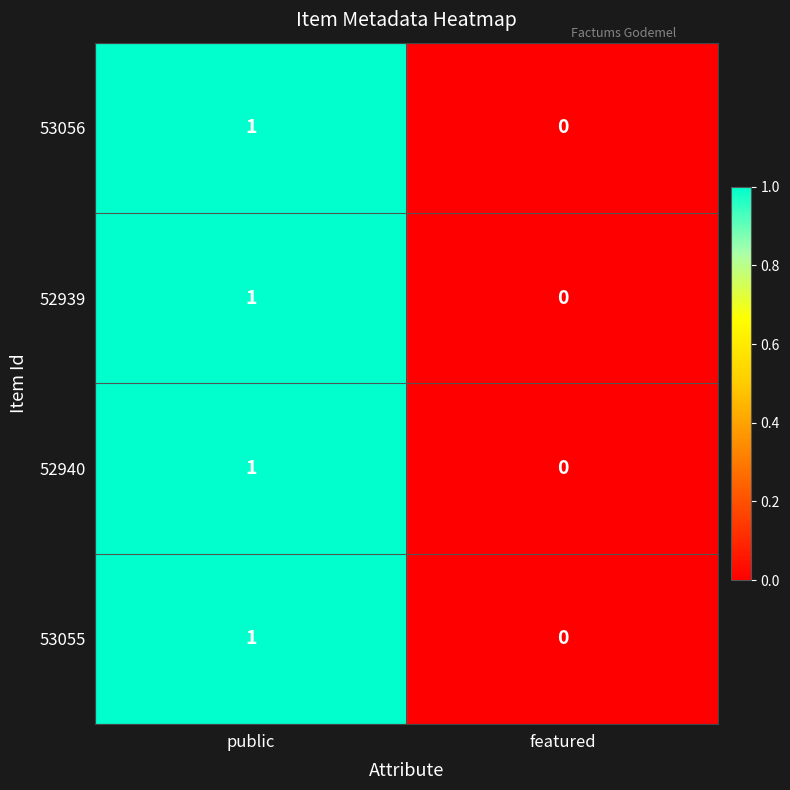

Where is 53056 nearest to the value 0?

featured